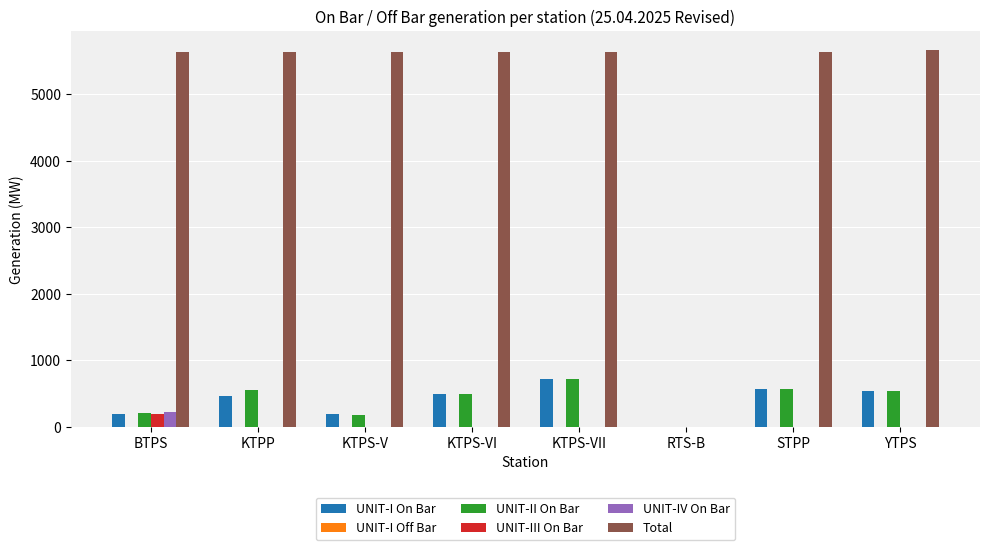

What is the sum of the UNIT-I On Bar values at STPP and YTPS?

1098.8